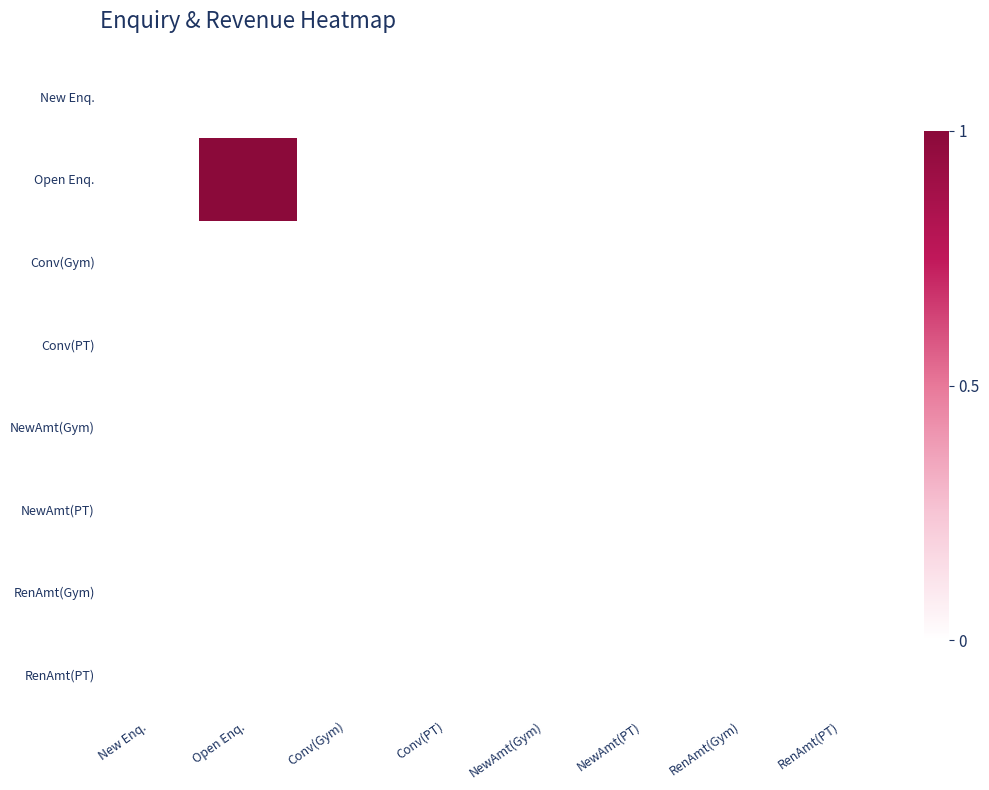

At which category is the sum across all series the highest?

Open Enq.